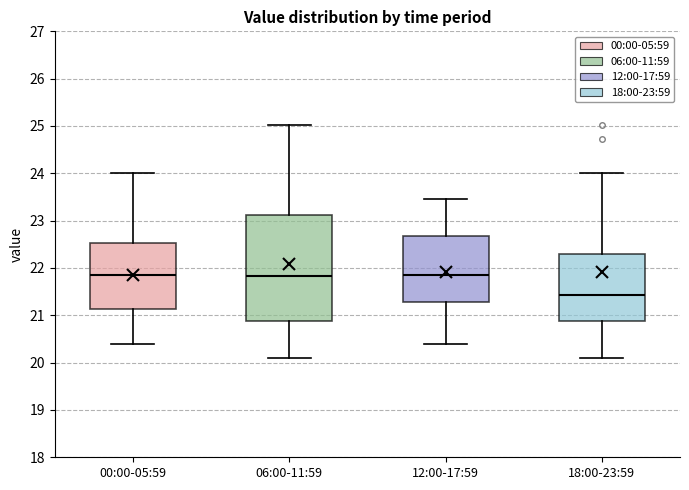

Reading left to right, read every box against the y-axis: the position of its median line, the range the box covers, and the ends of its whiskers. The values are not printed on the chart, so give them approximately, as read against the axis.

00:00-05:59: median 21.9, box 21.1 to 22.5, whiskers 20.4 to 24.0
06:00-11:59: median 21.8, box 20.9 to 23.1, whiskers 20.1 to 25.0
12:00-17:59: median 21.9, box 21.3 to 22.7, whiskers 20.4 to 23.5
18:00-23:59: median 21.4, box 20.9 to 22.3, whiskers 20.1 to 24.0